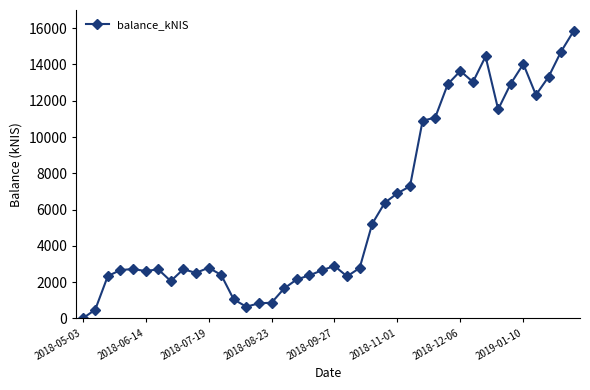

What is the difference between the maximum and second lowest values?

15363.9